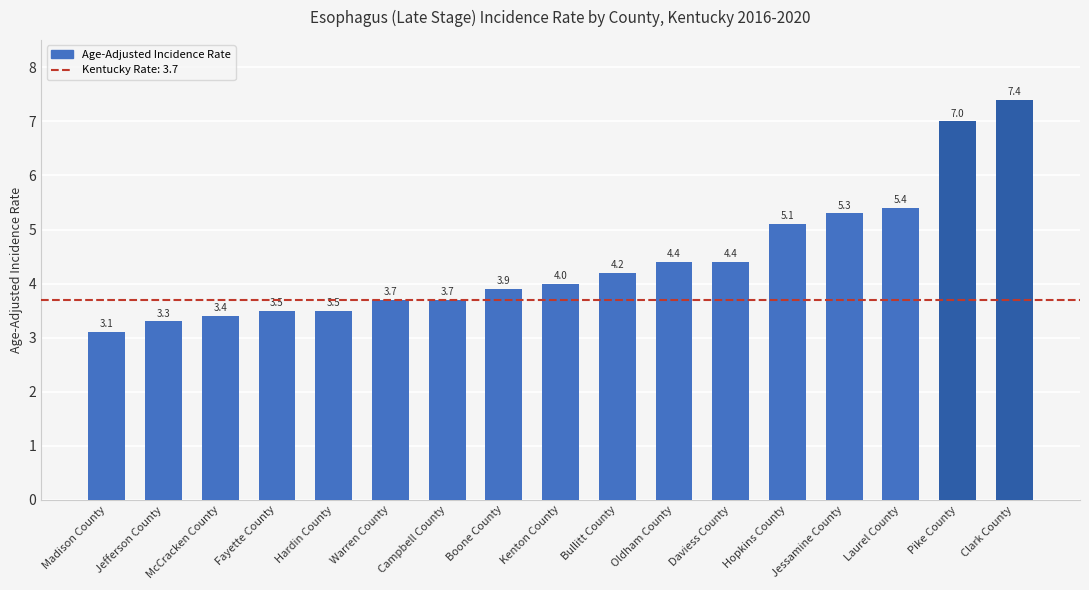

Are the bars horizontal?

No